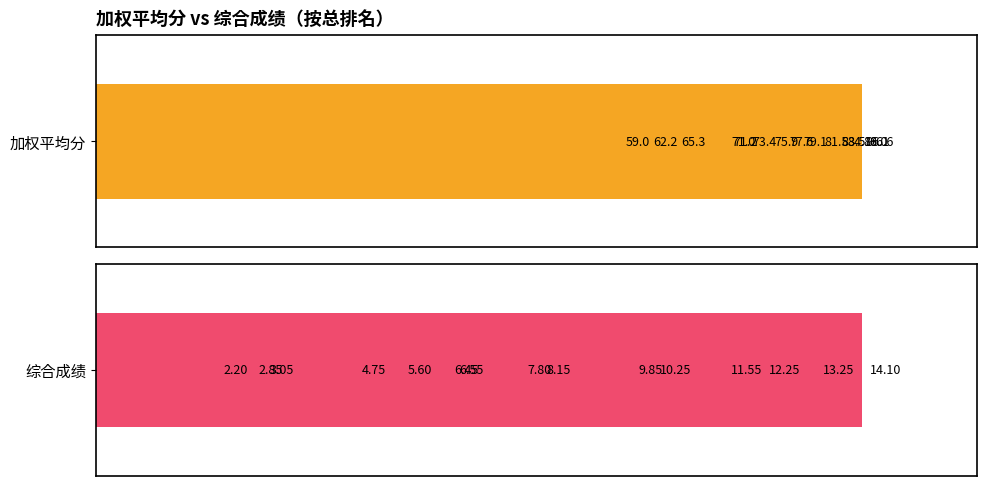

What is the difference between the second highest and minimum values in the 综合成绩 series?

11.1